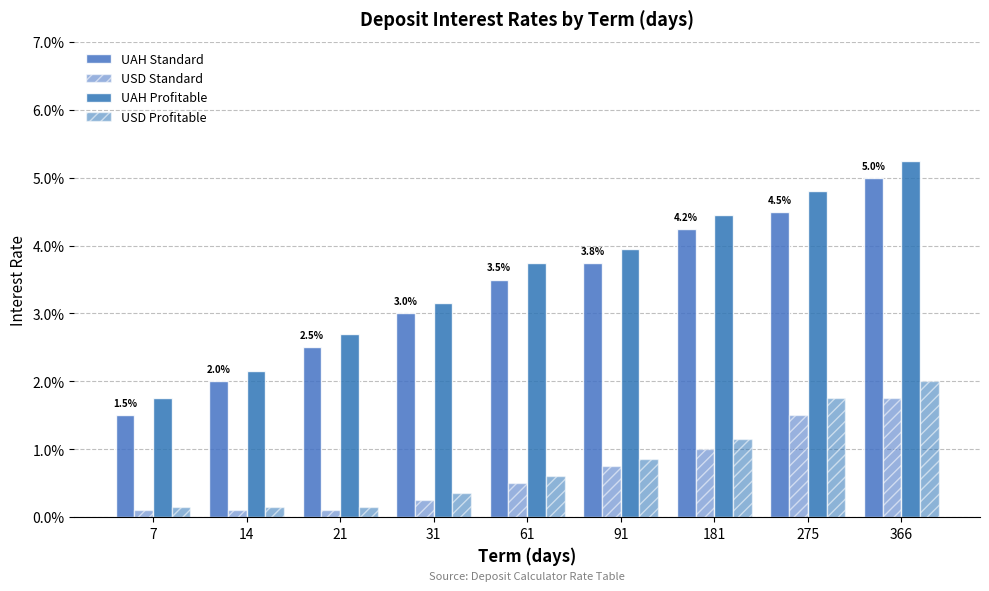

Reading left to right, extract all data points from this chart.

UAH Standard: 1.5	2.0	2.5	3.0	3.5	3.8	4.2	4.5	5.0
USD Standard: 0.1	0.1	0.1	0.2	0.5	0.8	1.0	1.5	1.8
UAH Profitable: 1.8	2.1	2.7	3.1	3.8	4.0	4.5	4.8	5.2
USD Profitable: 0.1	0.1	0.1	0.4	0.6	0.9	1.1	1.8	2.0